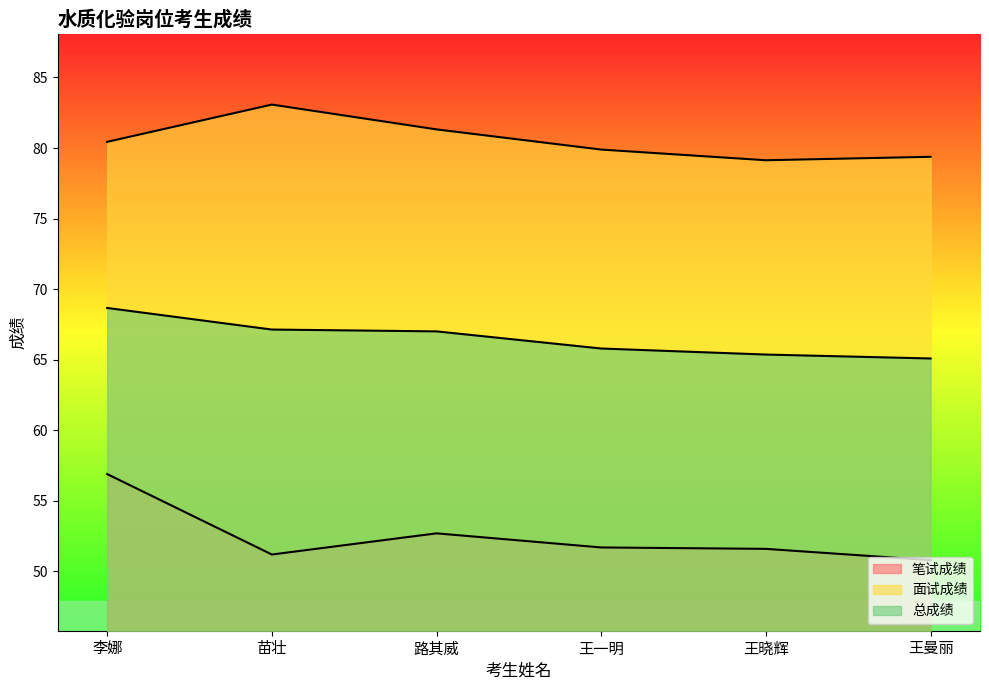

What position from the left is 李娜?

1